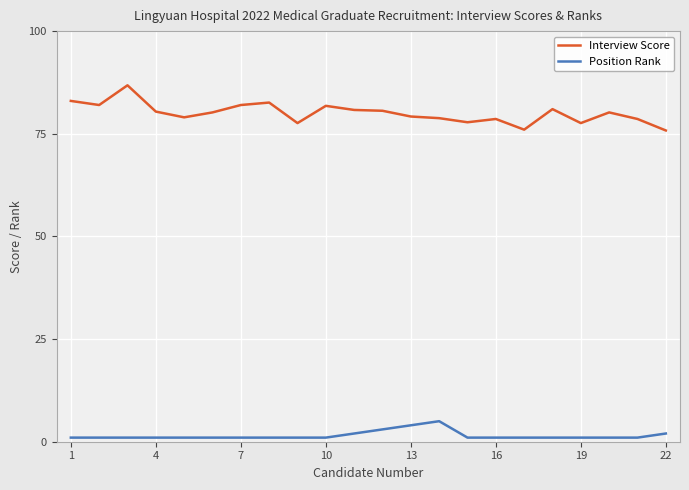

True or false: Interview Score and Position Rank intersect in this chart.

False